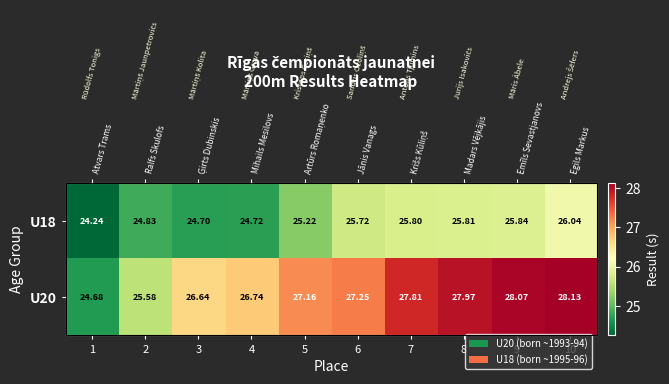

What is the sum of the U18 values at 9 and 3?

50.5